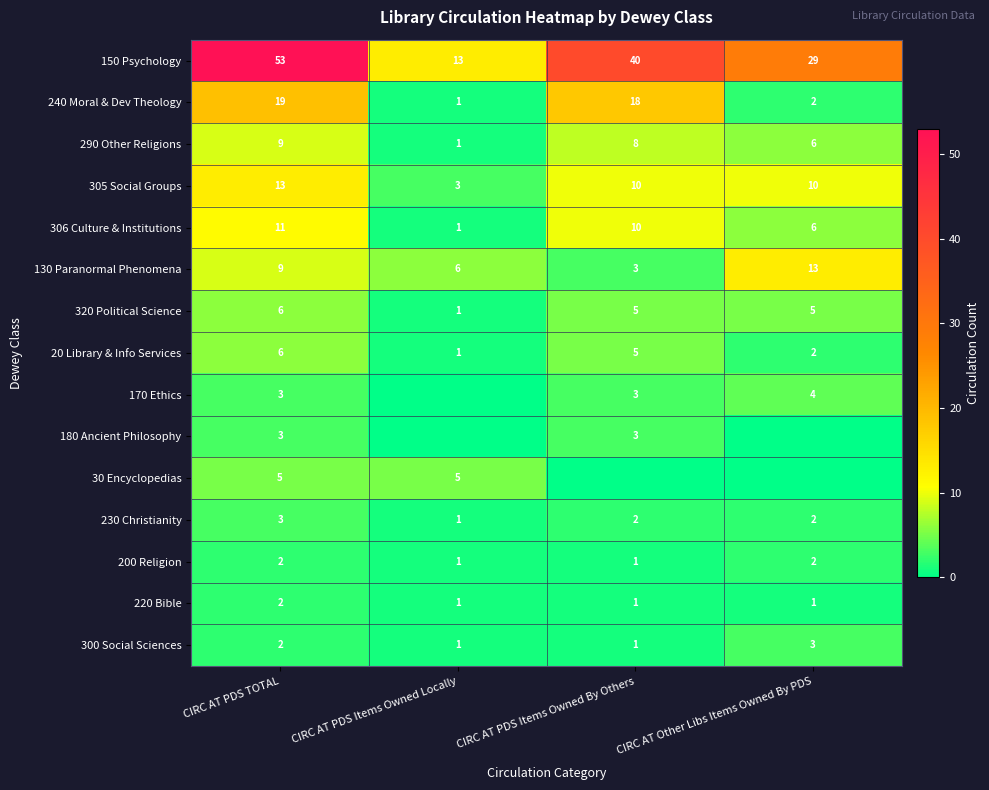

True or false: 306 Culture & Institutions has a value of 4 at CIRC AT PDS TOTAL.

False